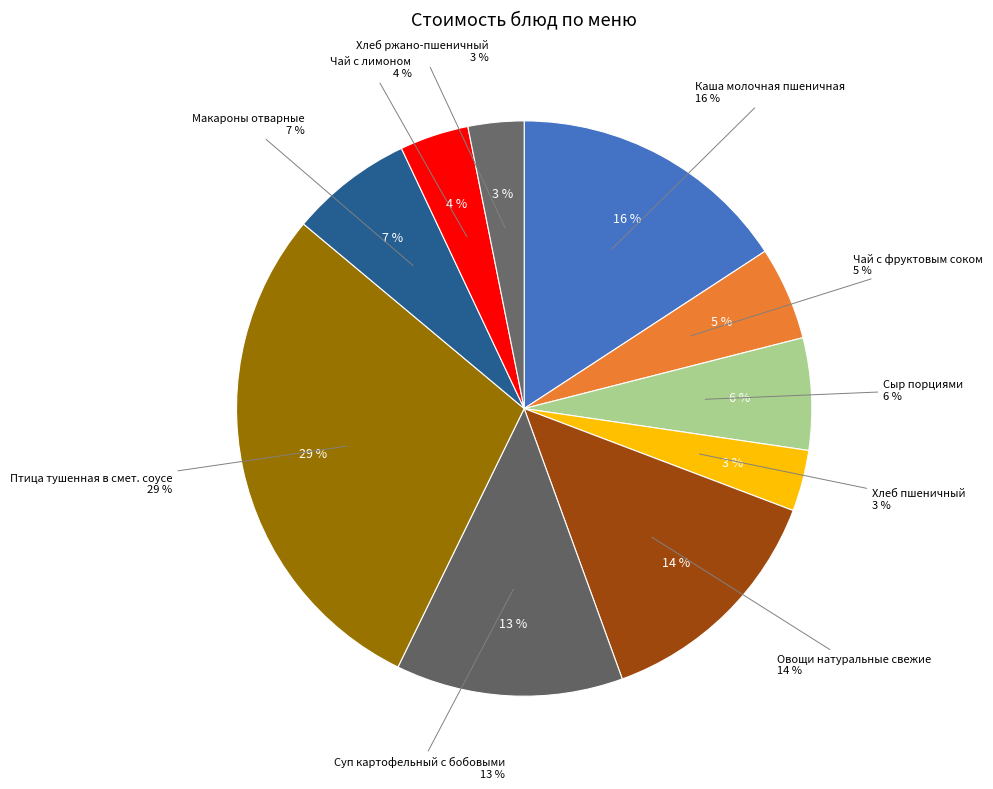

Is there any slice that represents more than half of the pie?

No